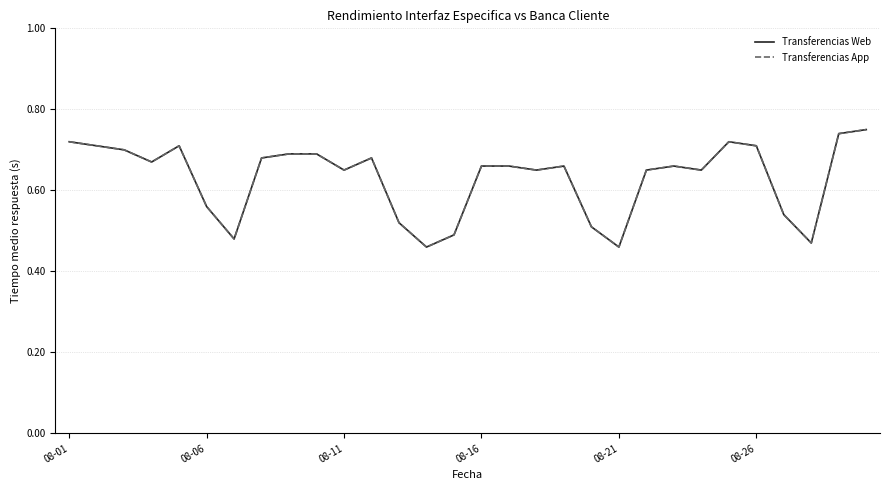

How many lines are shown in the chart?

2